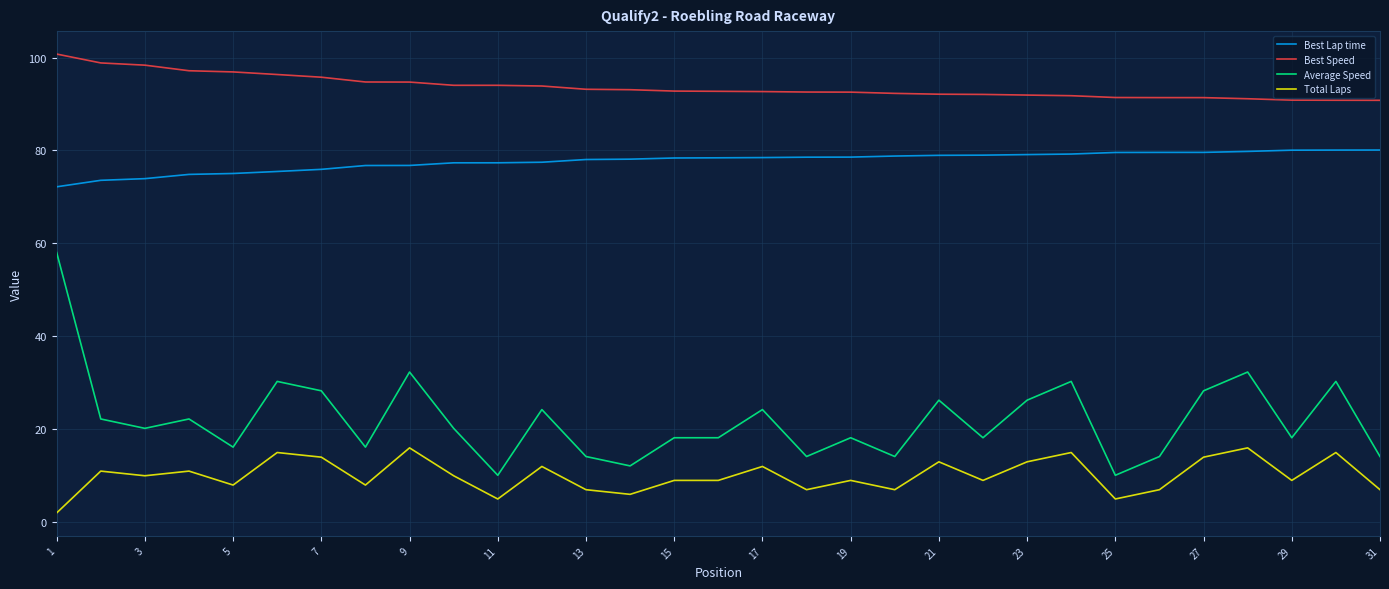

What is the difference between the maximum and minimum values in the Best Lap time series?

7.9